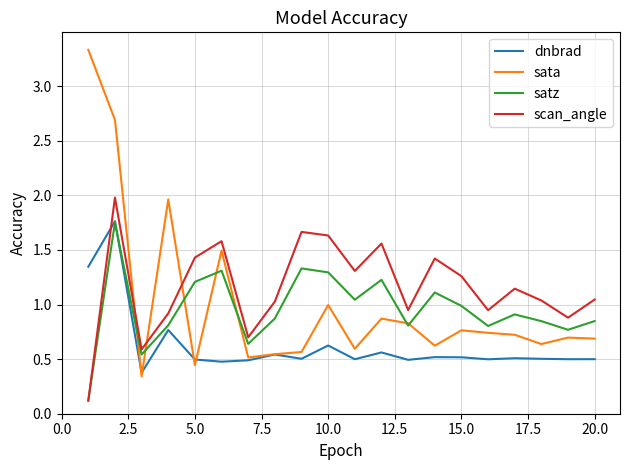

Which series has the widest spread of values?

sata